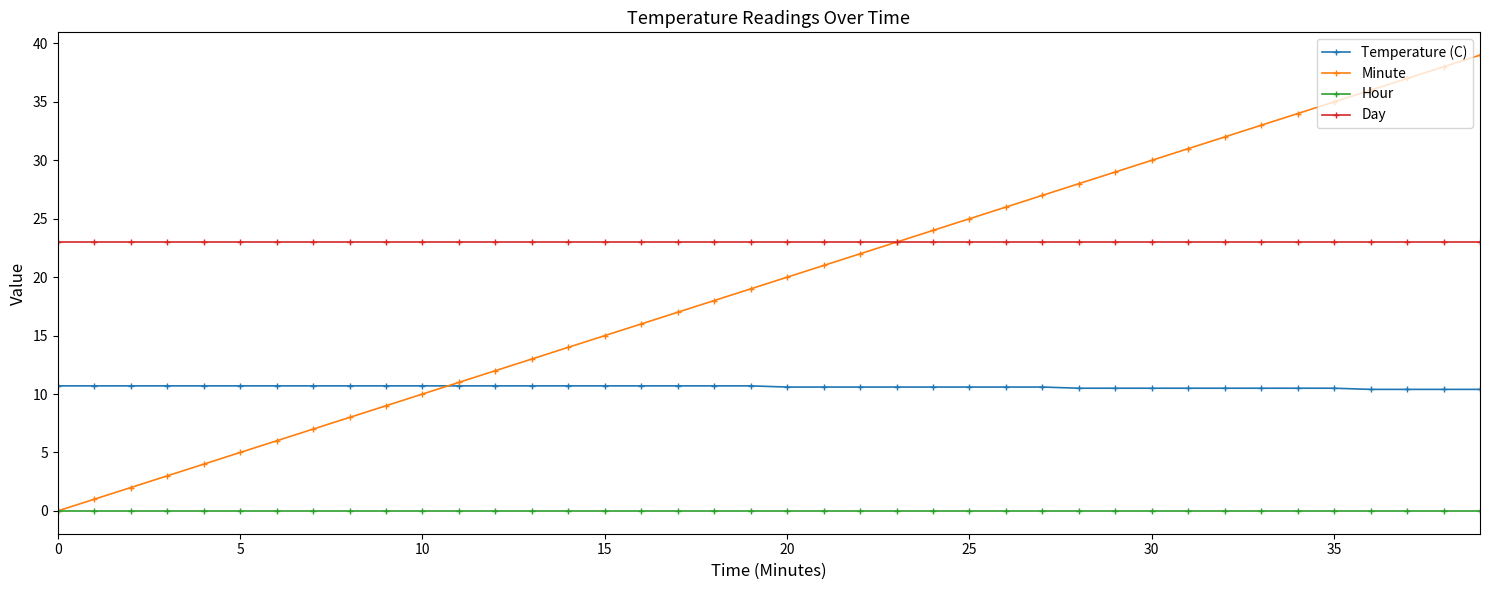

What are all the series names shown in the legend?

Temperature (C), Minute, Hour, Day